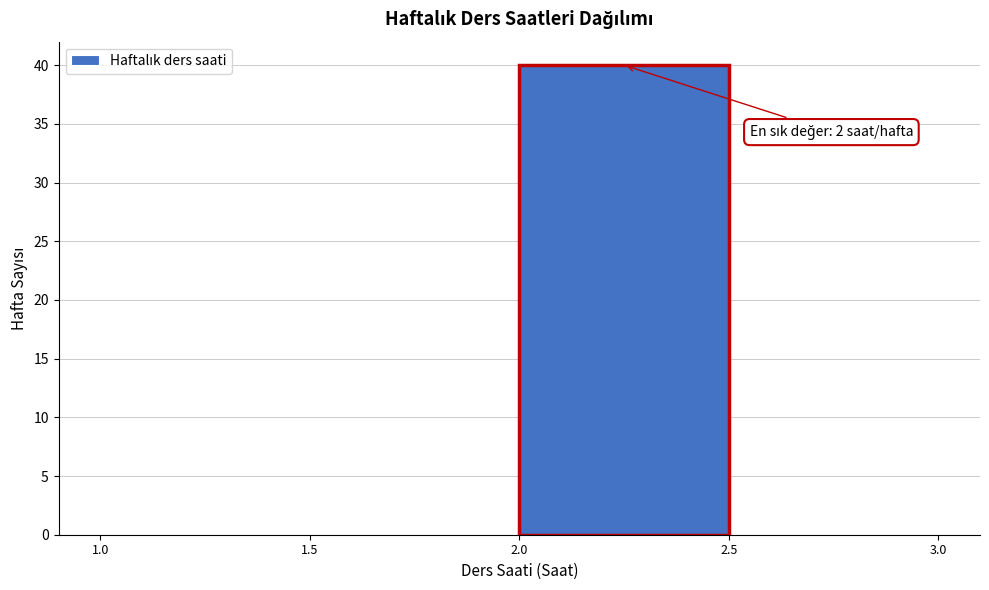

Over which range of the x-axis is the bar tallest?

2.0 to 2.5